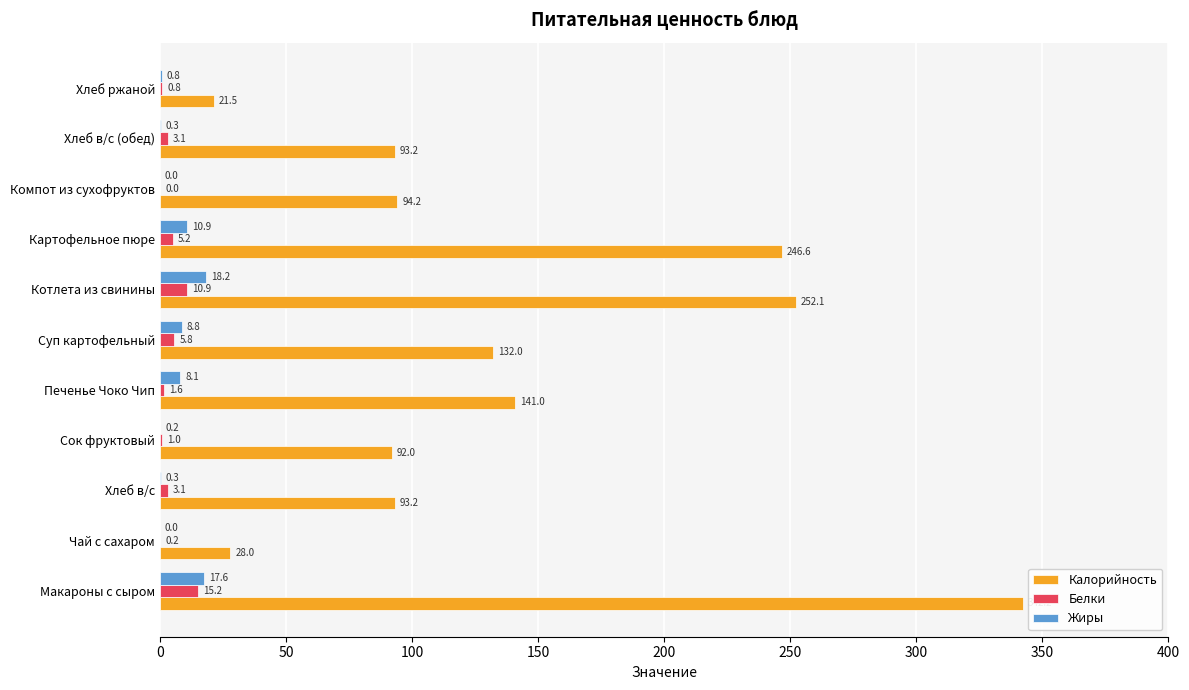

Which series changed the most between Печенье Чоко Чип and Суп картофельный?

Калорийность